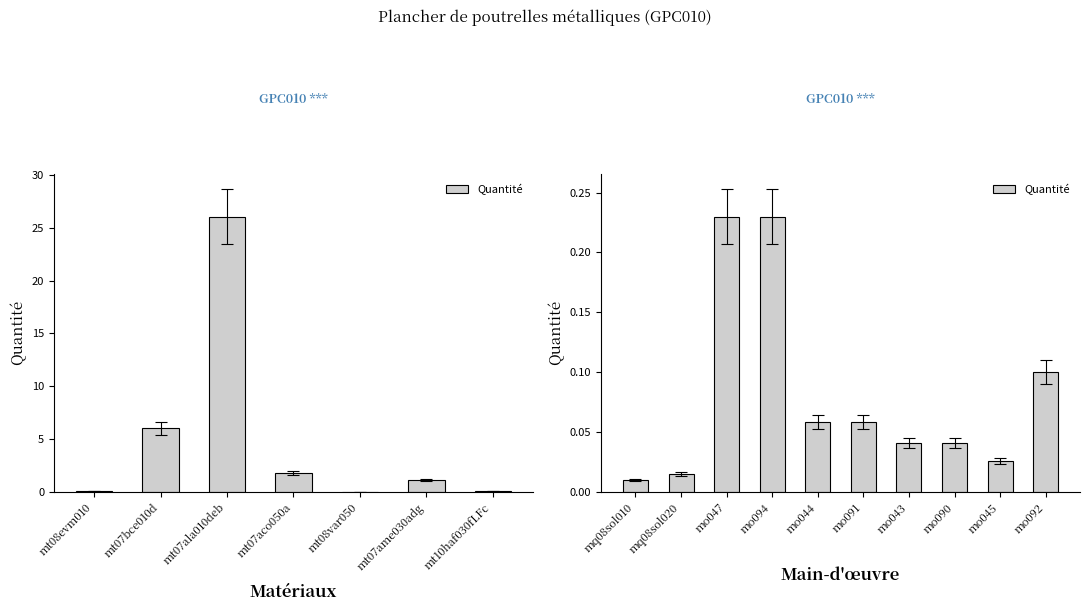

True or false: the data shows 0.0 at mo090.

False